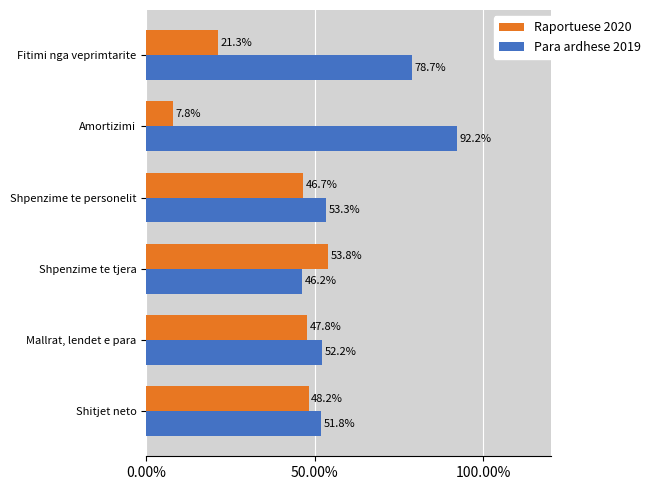

List the labels in order of Para ardhese 2019 value, smallest first.

Shpenzime te tjera, Shitjet neto, Mallrat, lendet e para, Shpenzime te personelit, Fitimi nga veprimtarite, Amortizimi